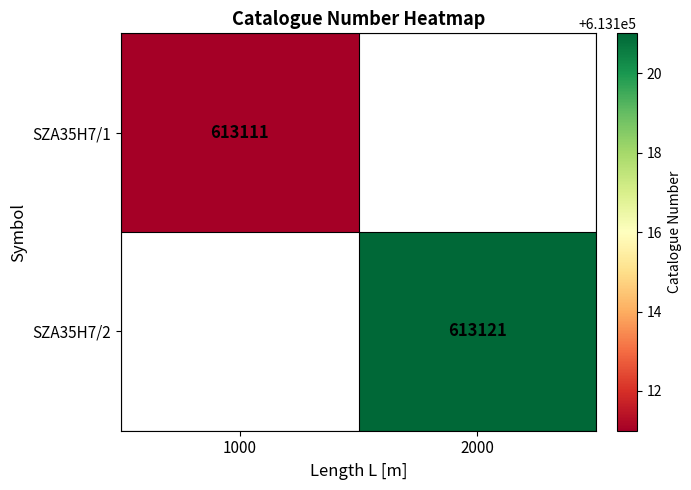

Is it true that SZA35H7/2 equals 613121 at 2000?

True